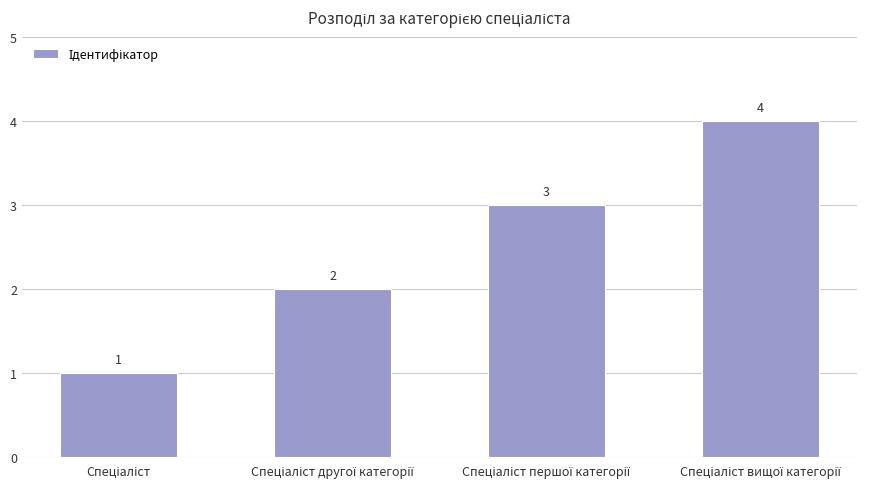

What is the sum of all values?

10